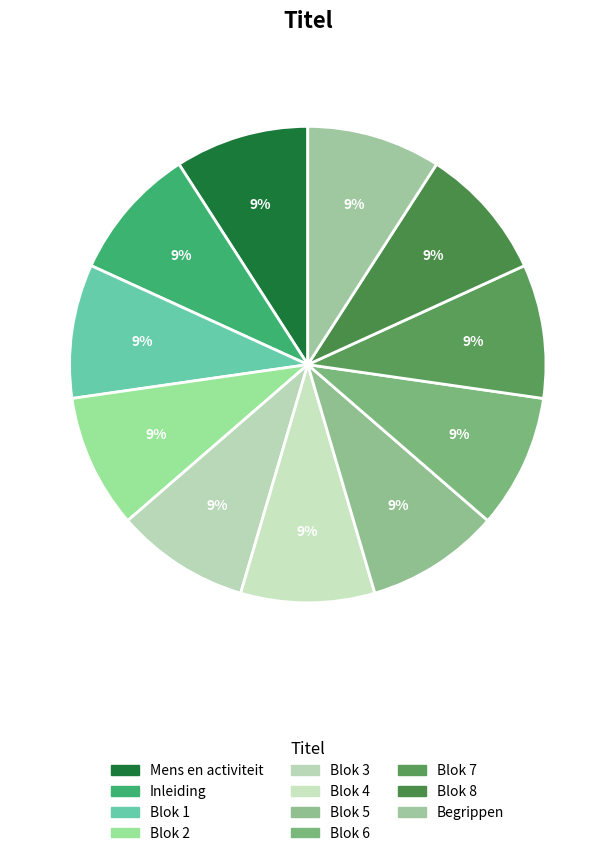

Is there a majority slice in this chart?

No